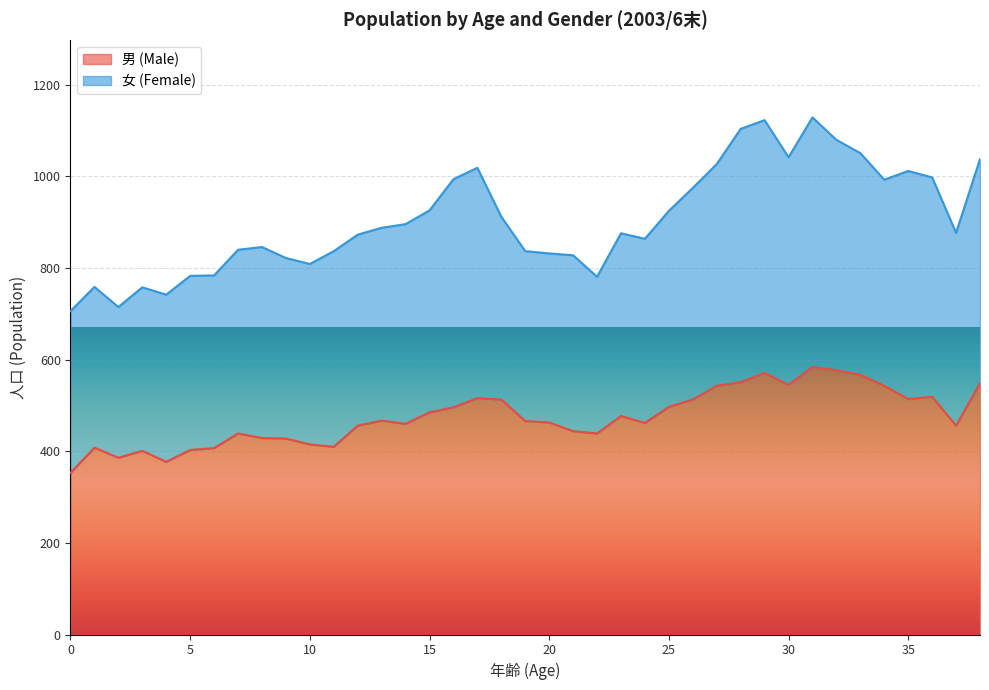

Does the chart display data point markers on the line(s)?

No